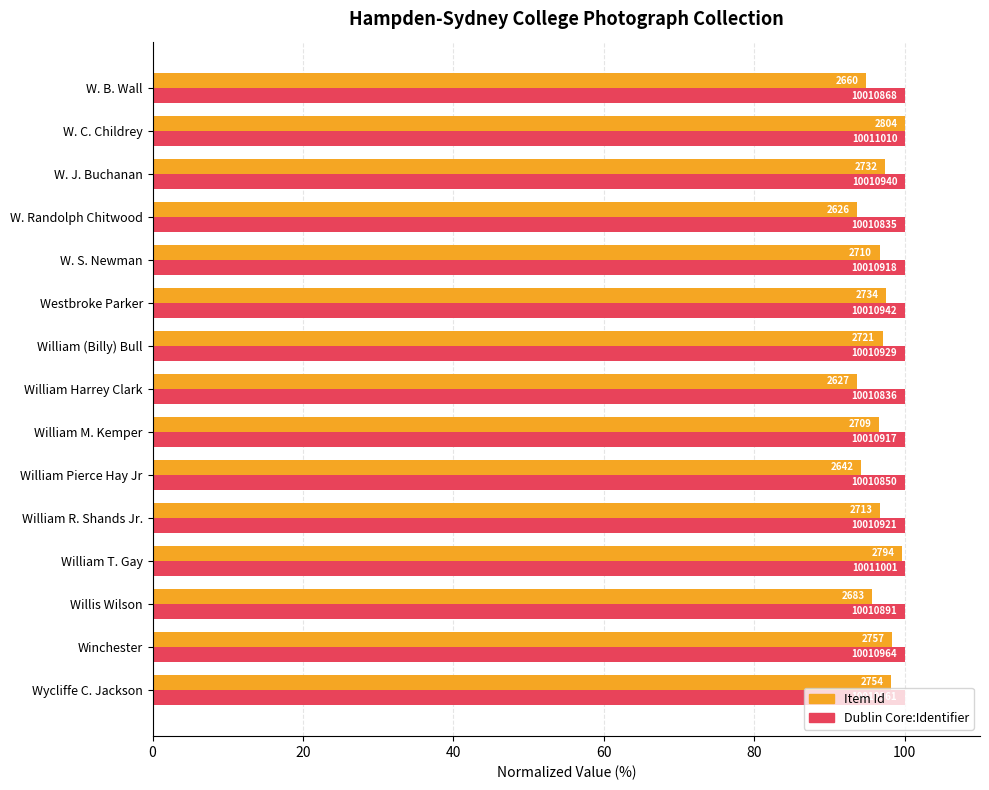

What are all the series names shown in the legend?

Item Id, Dublin Core:Identifier